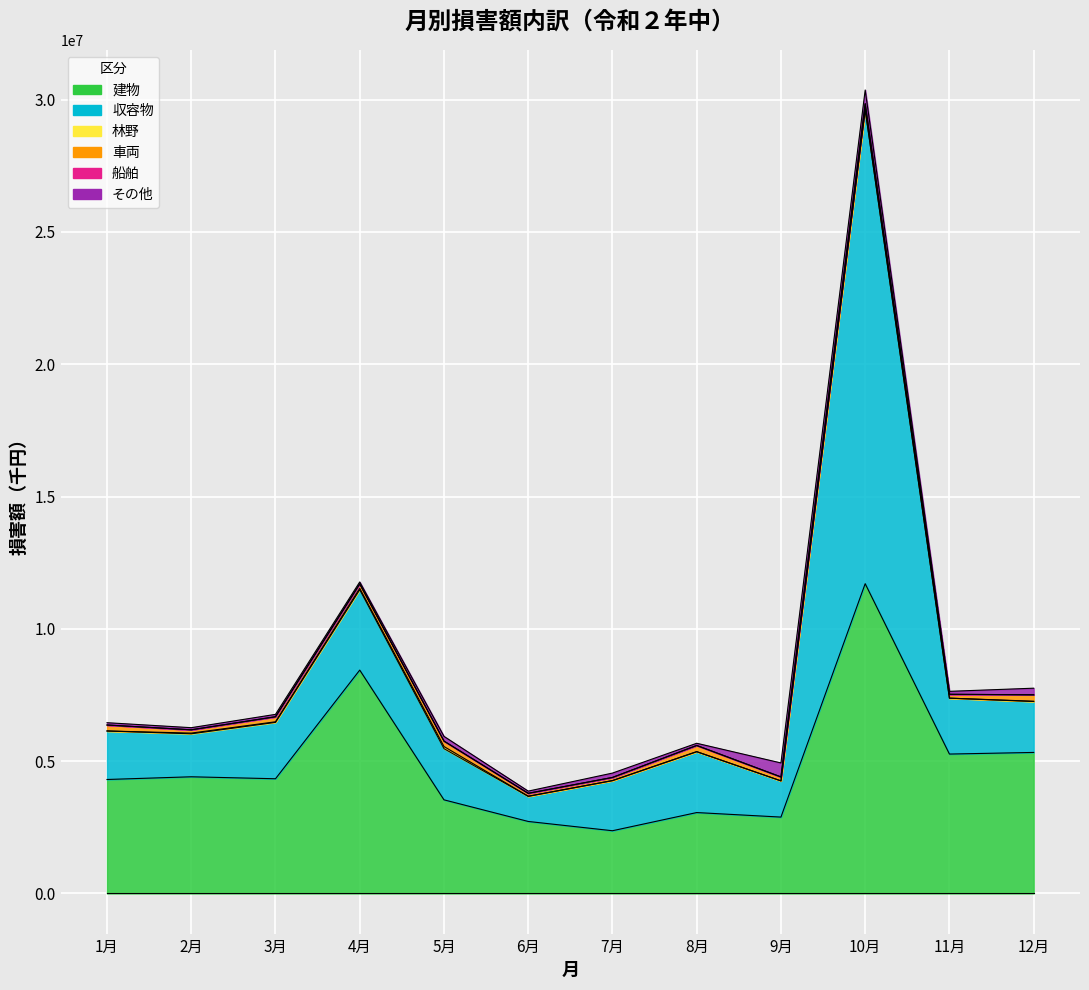

What is the difference between the second highest and minimum values in the 収容物 series?

2089450